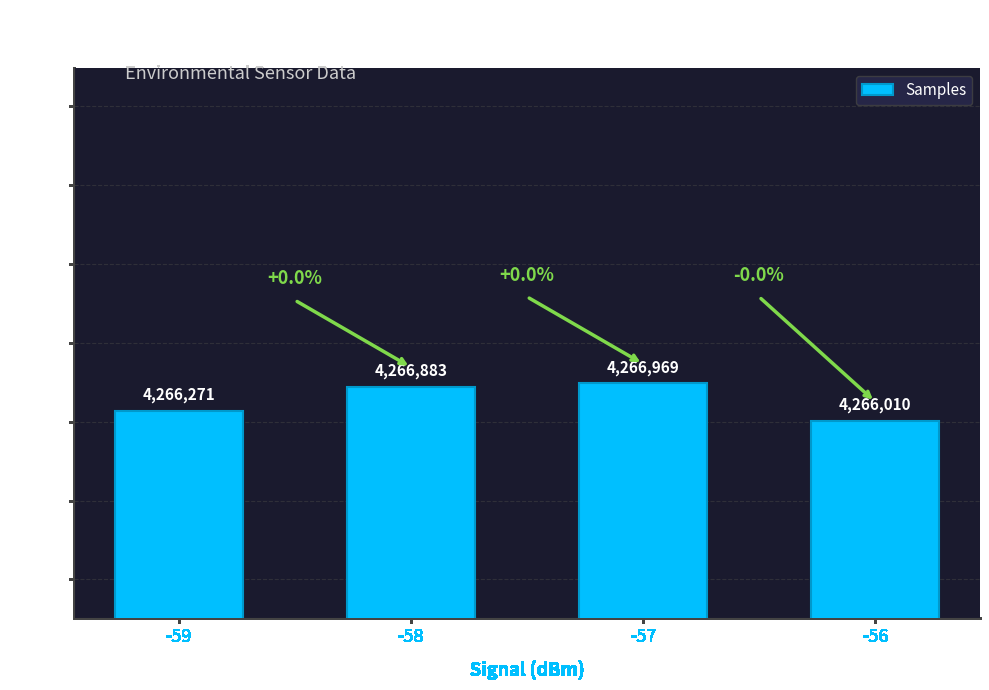

How many bars are there in total?

4